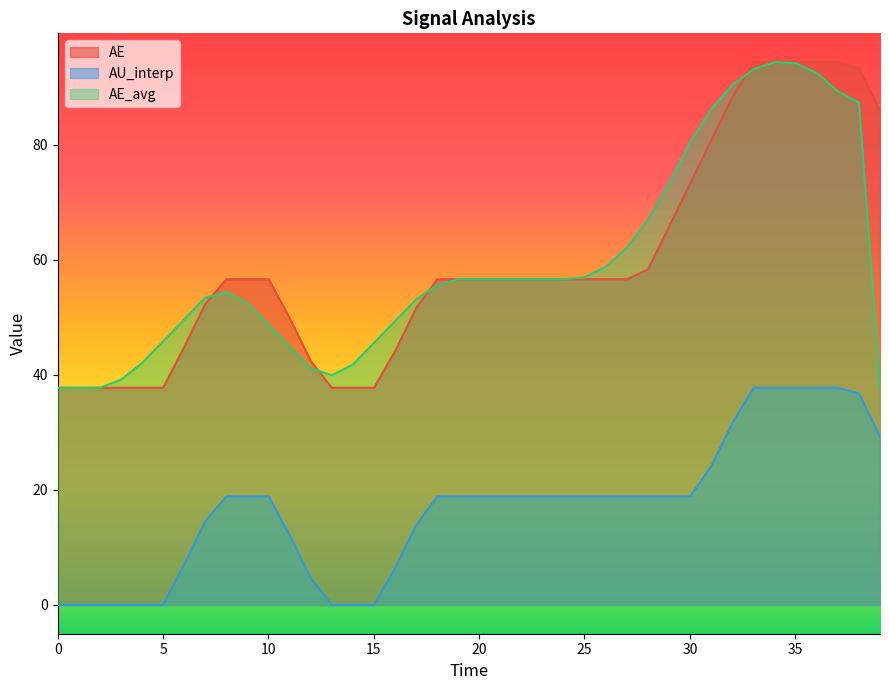

True or false: AU_interp and AE intersect in this chart.

False